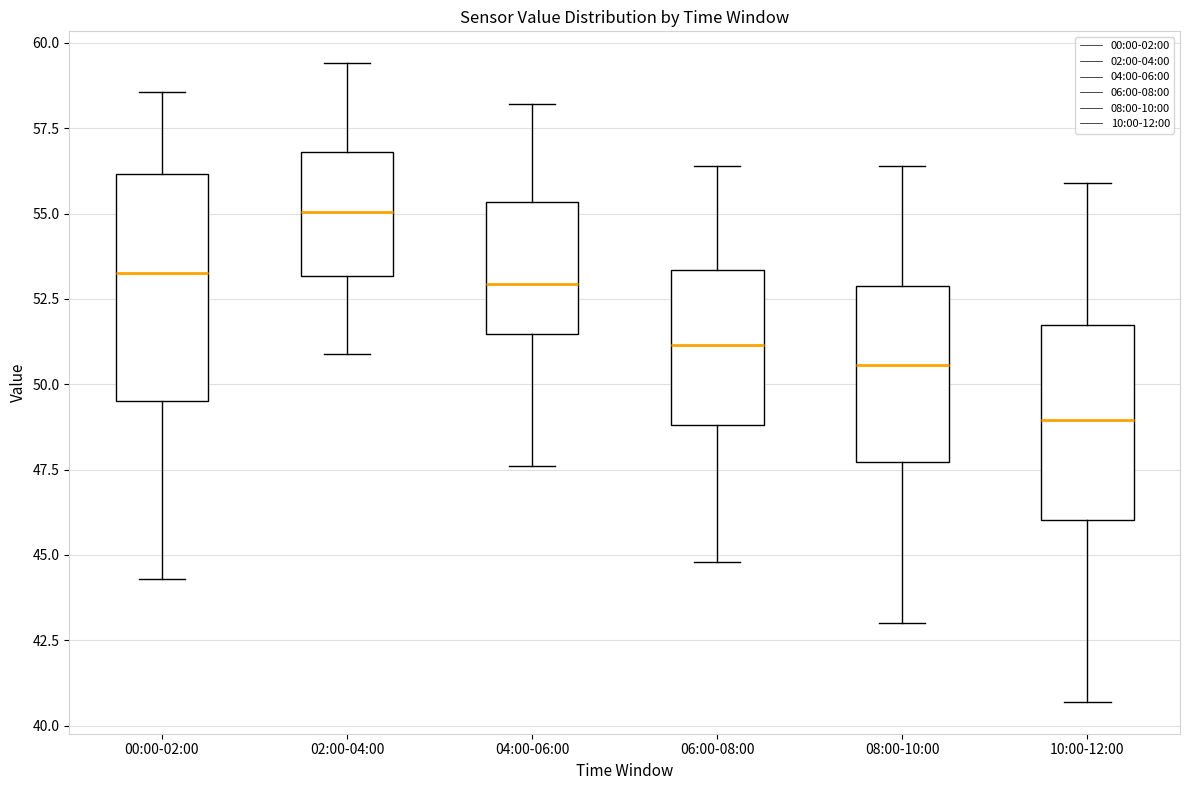

Which box is the tallest, from its lower edge to its upper edge?

00:00-02:00